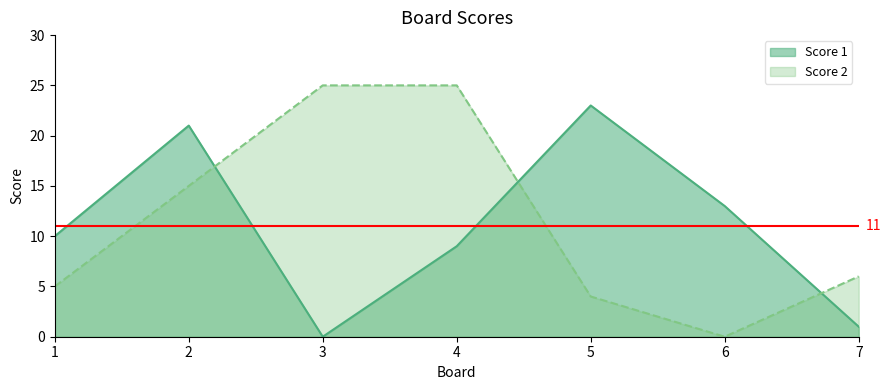

What is the difference between the maximum and second lowest values in the Score 2 series?

21